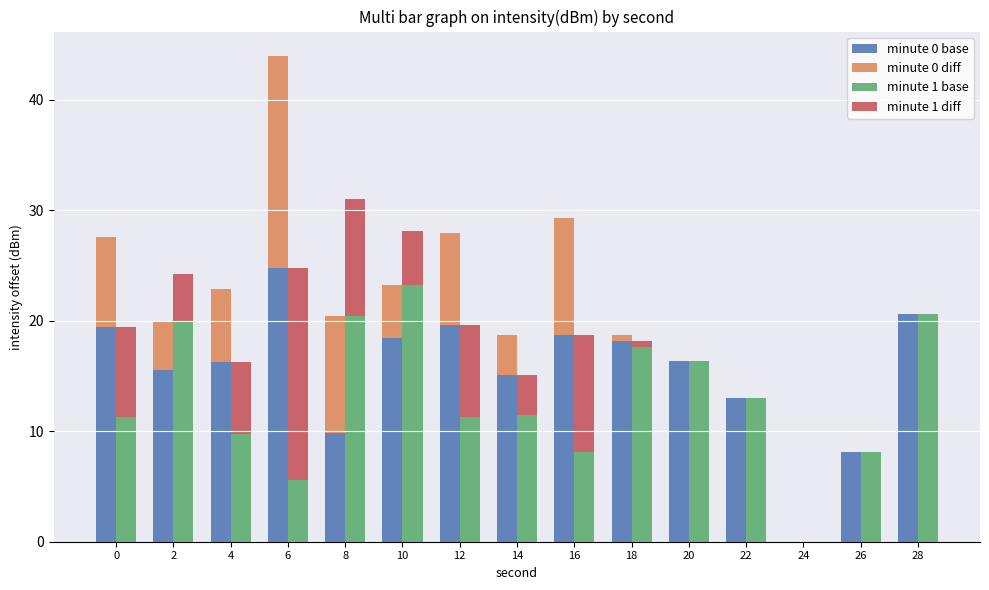

The minute 1 diff series shows 2.8 at 10. True or false?

False